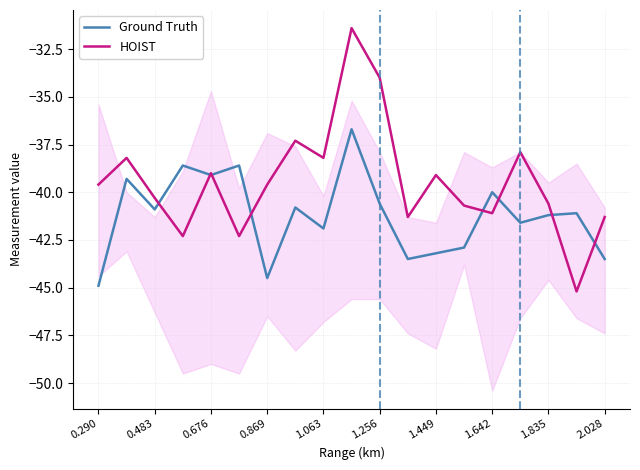

Reading left to right, transcribe all the data shown in this chart.

Ground Truth: -44.9	-39.3	-40.9	-38.6	-39.1	-38.6	-44.5	-40.8	-41.9	-36.7	-40.6	-43.5	-43.2	-42.9	-40.0	-41.6	-41.2	-41.1	-43.5
HOIST: -39.6	-38.2	-40.3	-42.3	-39.0	-42.3	-39.6	-37.3	-38.2	-31.4	-34.0	-41.3	-39.1	-40.7	-41.1	-37.9	-40.6	-45.2	-41.3